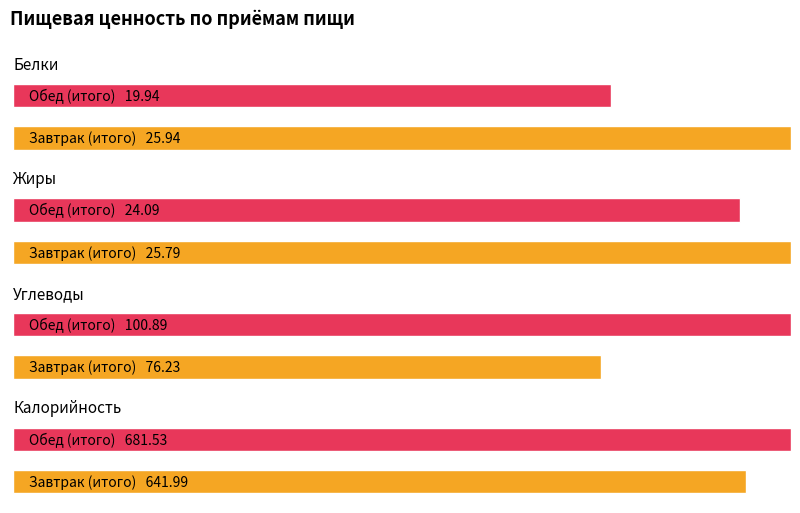

Between Завтрак (итого) and Обед (итого), which series saw the biggest shift?

Калорийность